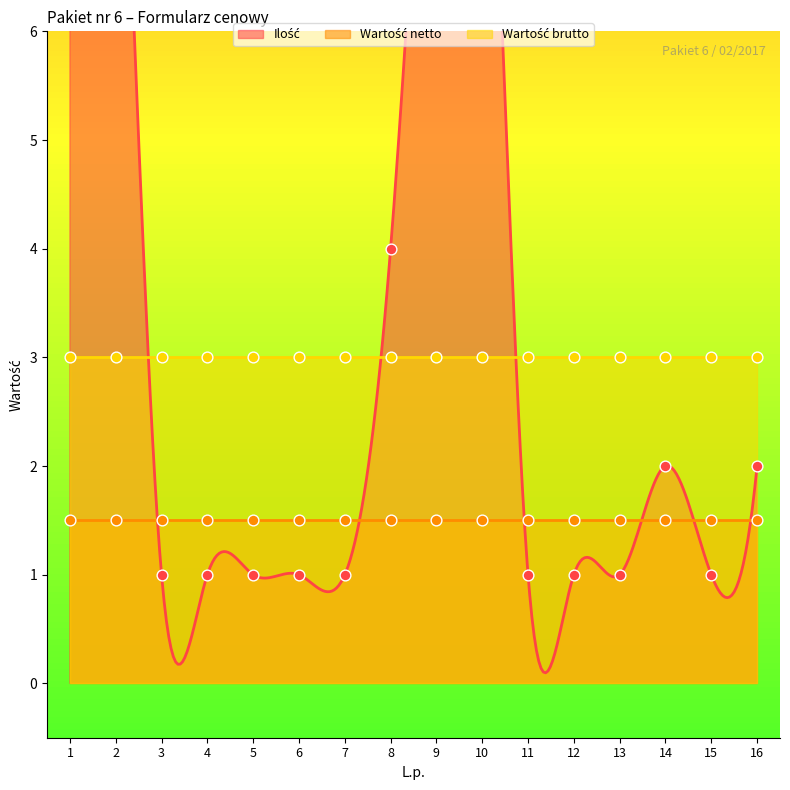

What are all the series names shown in the legend?

Ilość, Wartość netto, Wartość brutto